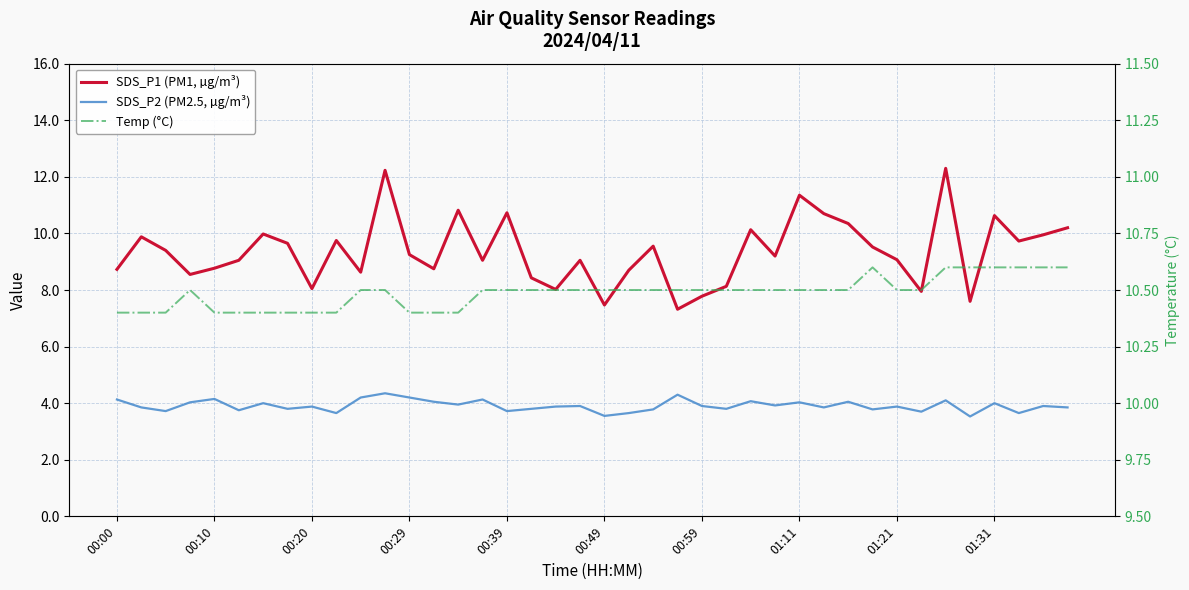

List the series in order of their overall mean, lowest first.

SDS_P2 (PM2.5, µg/m³), SDS_P1 (PM1, µg/m³), Temp (°C)